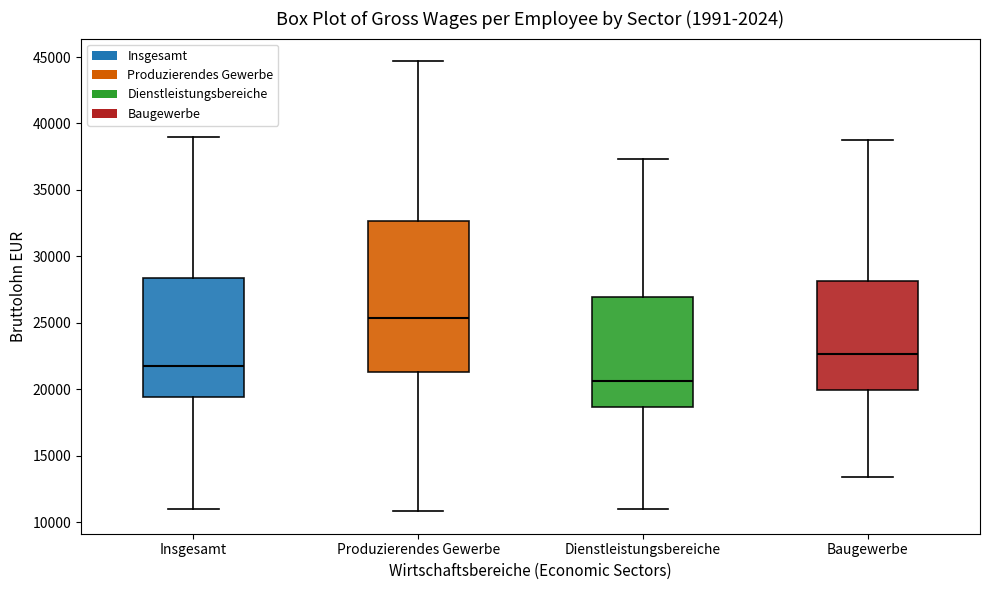

Reading left to right, read every box against the y-axis: the position of its median line, the range the box covers, and the ends of its whiskers. The values are not printed on the chart, so give them approximately, as read against the axis.

Insgesamt: median 21500, box 19500 to 28500, whiskers 11000 to 39000
Produzierendes Gewerbe: median 25500, box 21500 to 32500, whiskers 11000 to 44500
Dienstleistungsbereiche: median 20500, box 18500 to 27000, whiskers 11000 to 37500
Baugewerbe: median 22500, box 20000 to 28000, whiskers 13500 to 38500